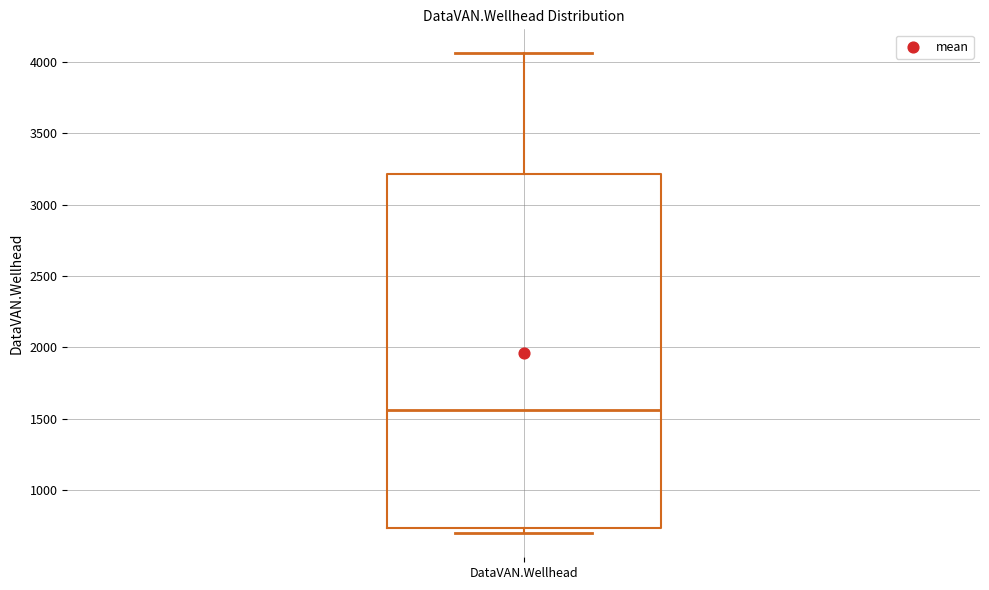

Read this box plot against the y-axis: the position of the median line, the range covered by the box, and the ends of both whiskers. The values are not printed on the chart, so give them approximately, as read against the axis.

median 1550, box 750 to 3200, whiskers 700 to 4050